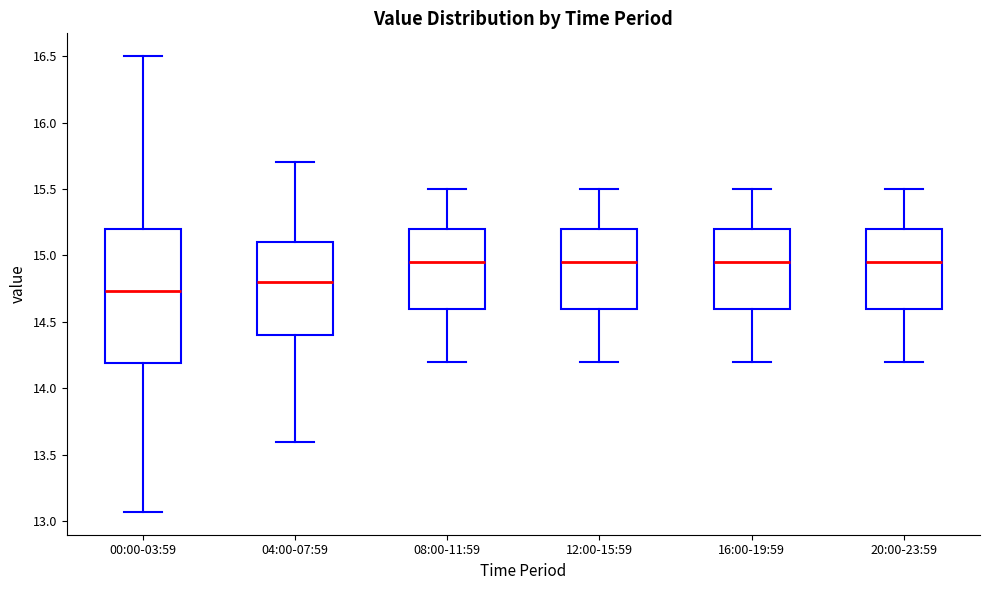

Reading left to right, transcribe this box plot: for each box, give where its median line is, the range the box spans, and where its two whiskers end, as read against the y-axis. The values are not printed on the chart, so give them approximately, as read against the axis.

00:00-03:59: median 14.75, box 14.20 to 15.20, whiskers 13.05 to 16.50
04:00-07:59: median 14.80, box 14.40 to 15.10, whiskers 13.60 to 15.70
08:00-11:59: median 14.95, box 14.60 to 15.20, whiskers 14.20 to 15.50
12:00-15:59: median 14.95, box 14.60 to 15.20, whiskers 14.20 to 15.50
16:00-19:59: median 14.95, box 14.60 to 15.20, whiskers 14.20 to 15.50
20:00-23:59: median 14.95, box 14.60 to 15.20, whiskers 14.20 to 15.50